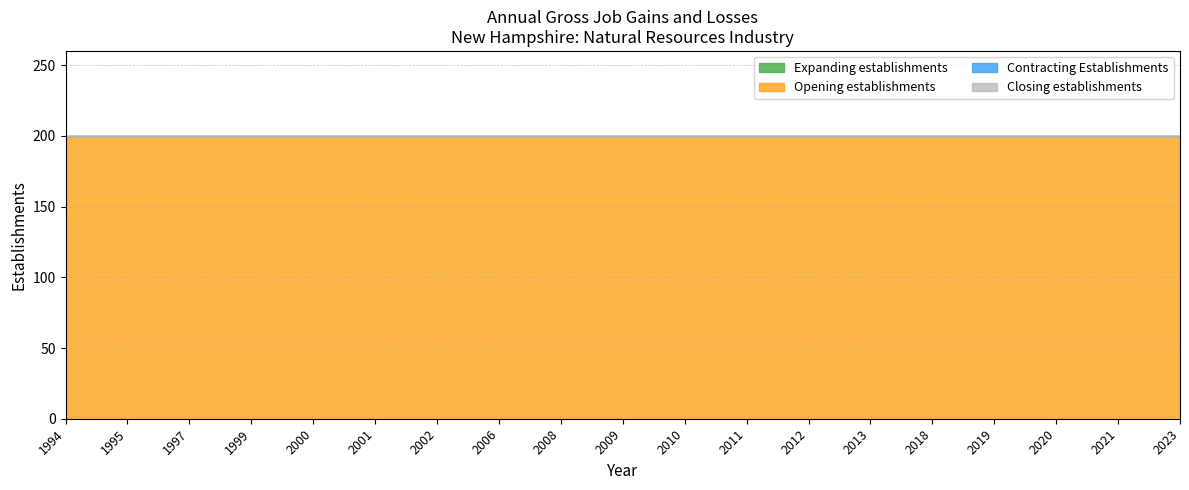

What is the highest value of the Opening establishments series?

200